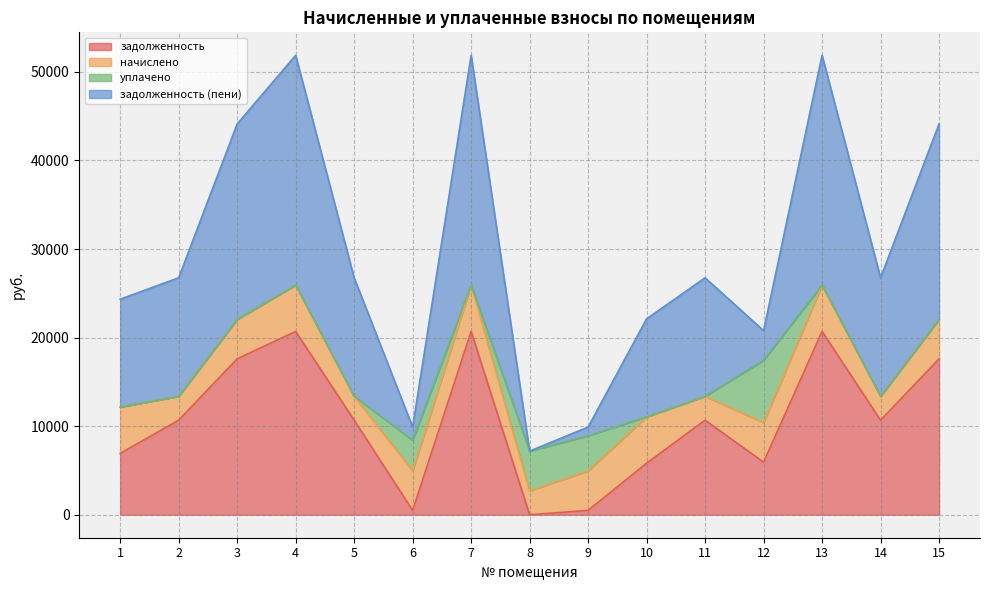

True or false: задолженность has a value of 230.0 at 6.

False